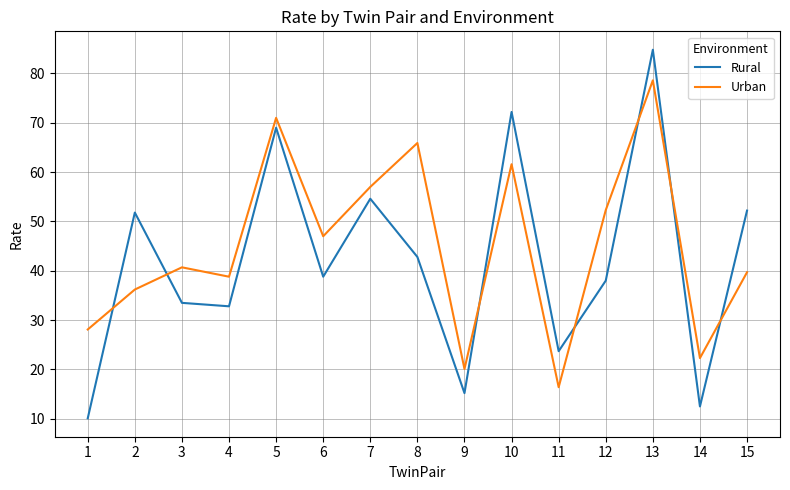

Which series has the widest spread of values?

Rural